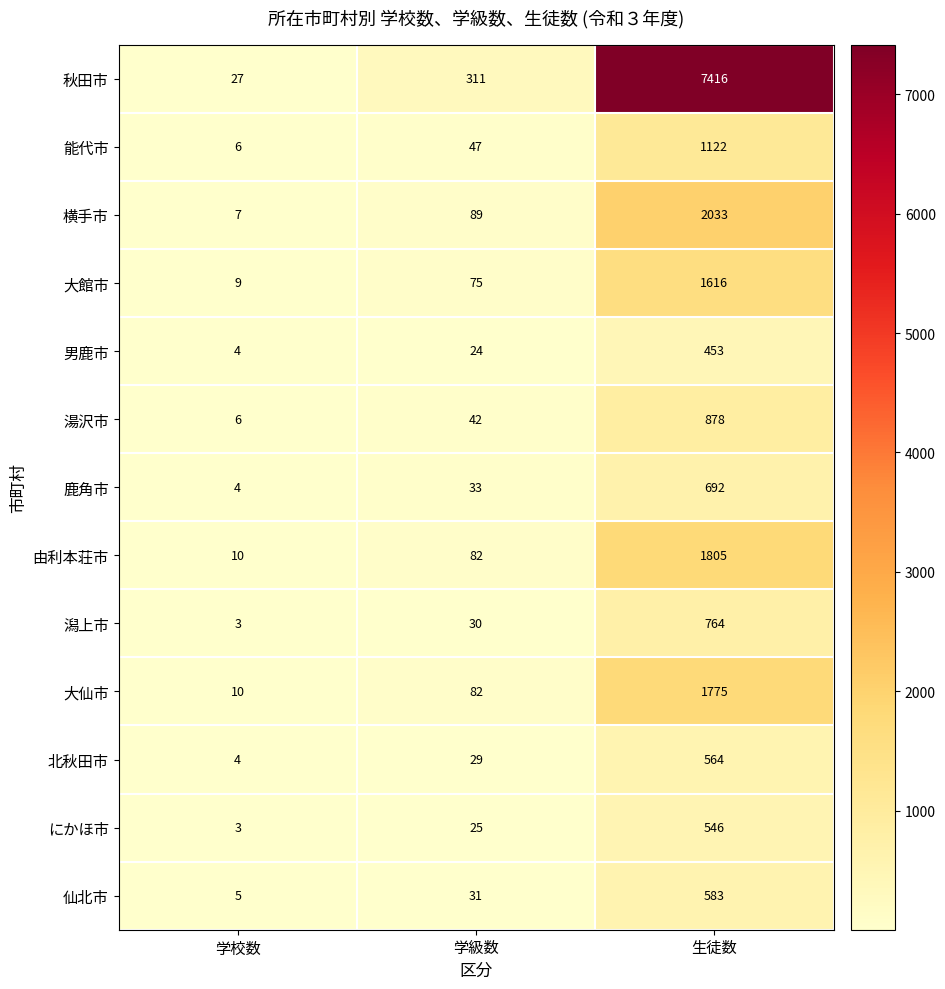

What is the average value of the 横手市 series?

710